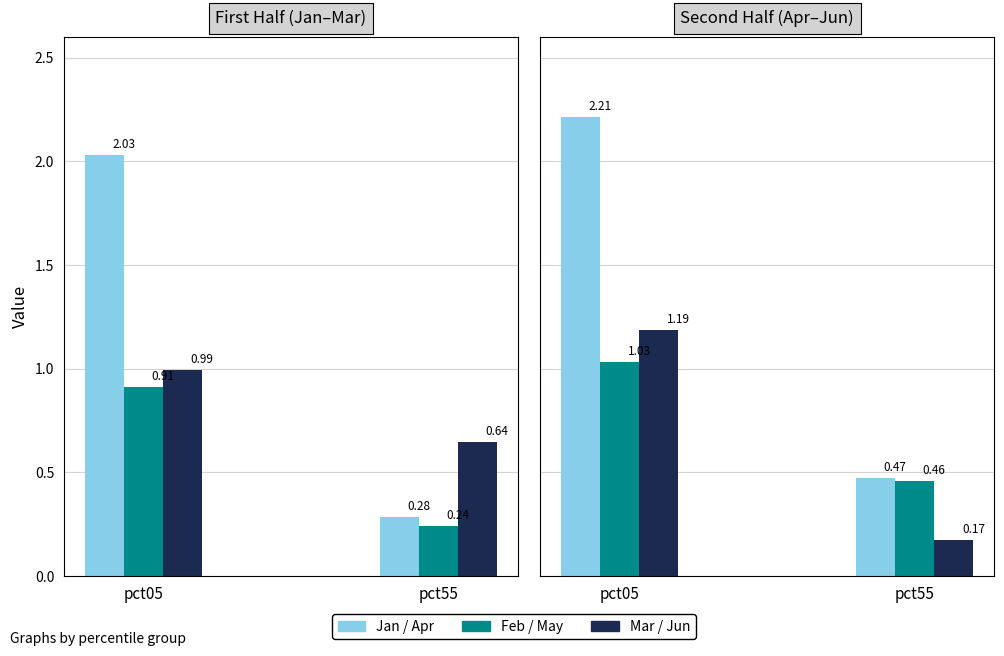

The Jan series shows 0.5 at pct85. True or false?

False